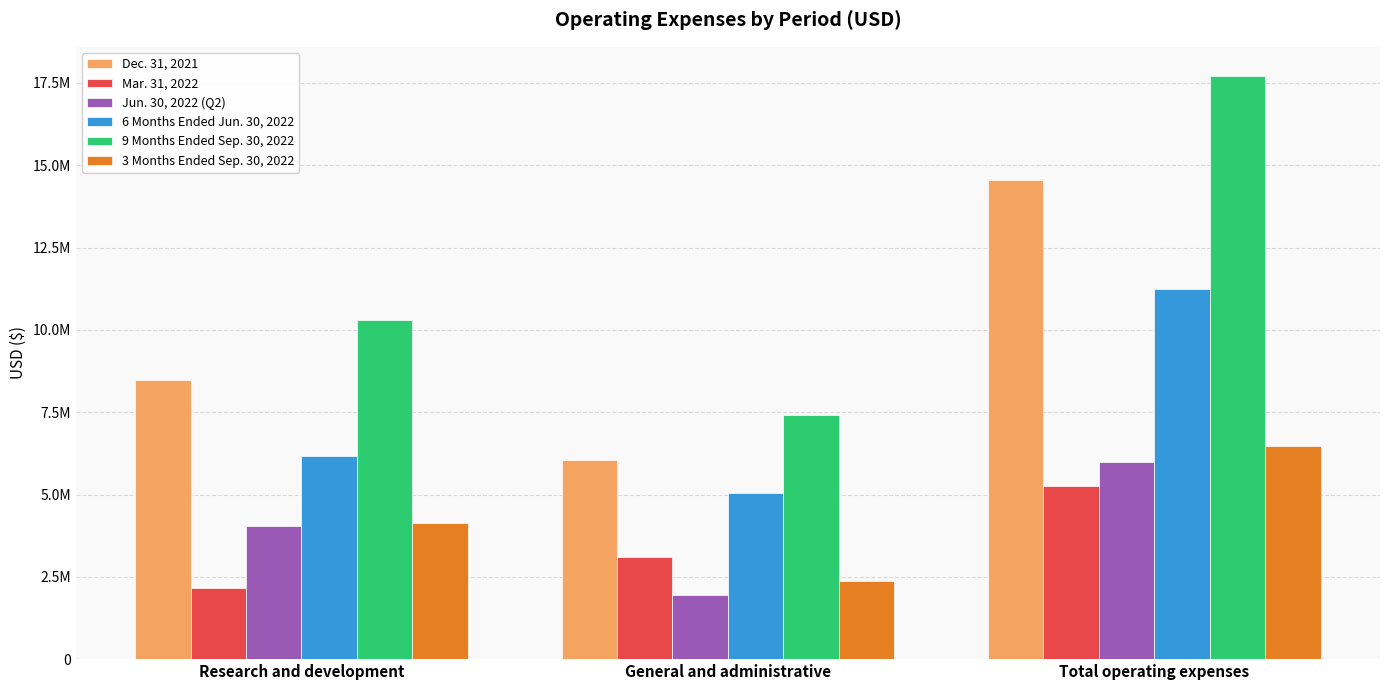

What is the minimum value shown in the chart?

1938447